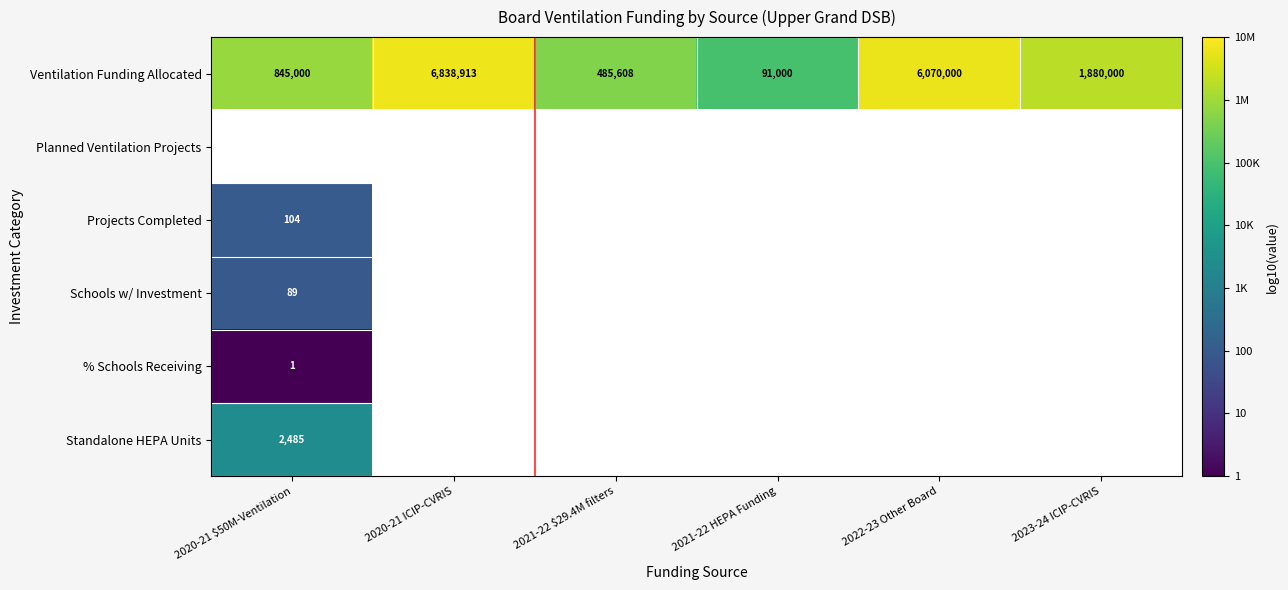

Is it true that Ventilation Funding Allocated equals 2.6 at 2021-22 HEPA Funding?

False